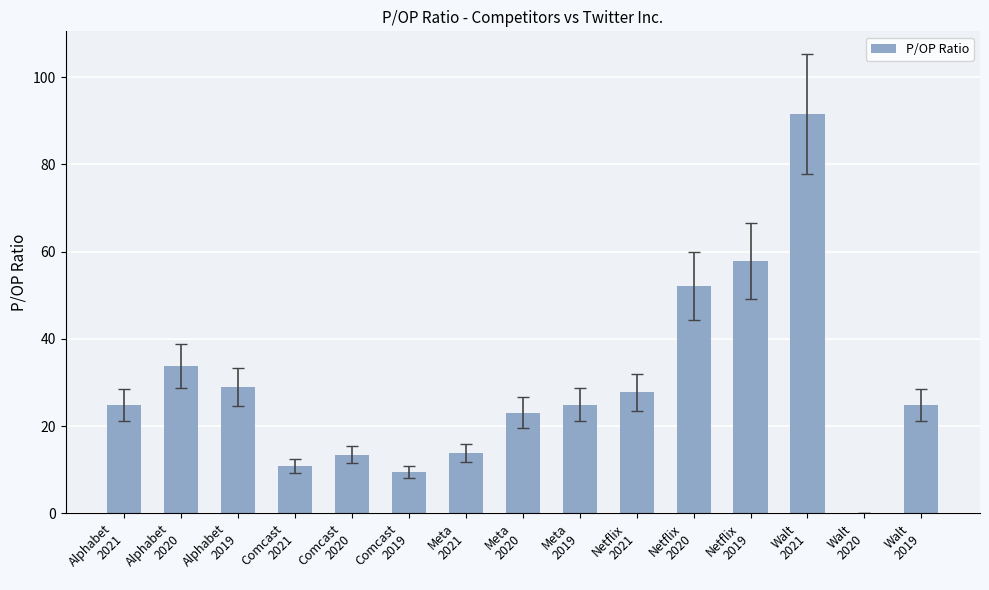

What is the sum of all values?

437.4